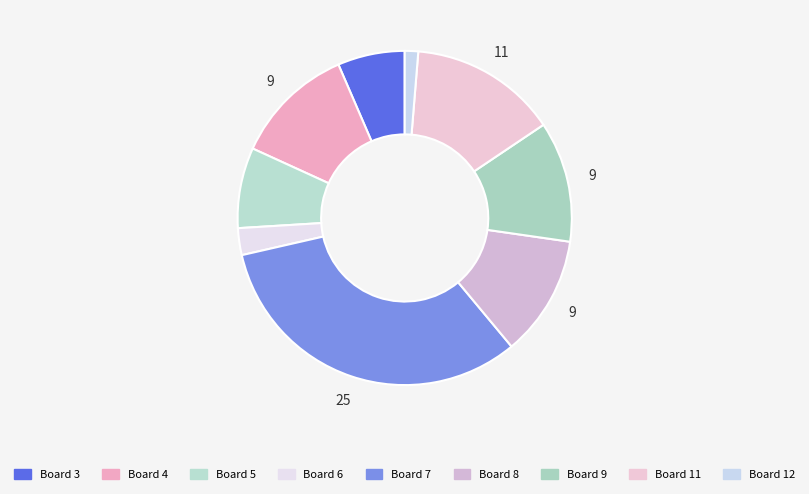

How many slices are in this pie chart?

9